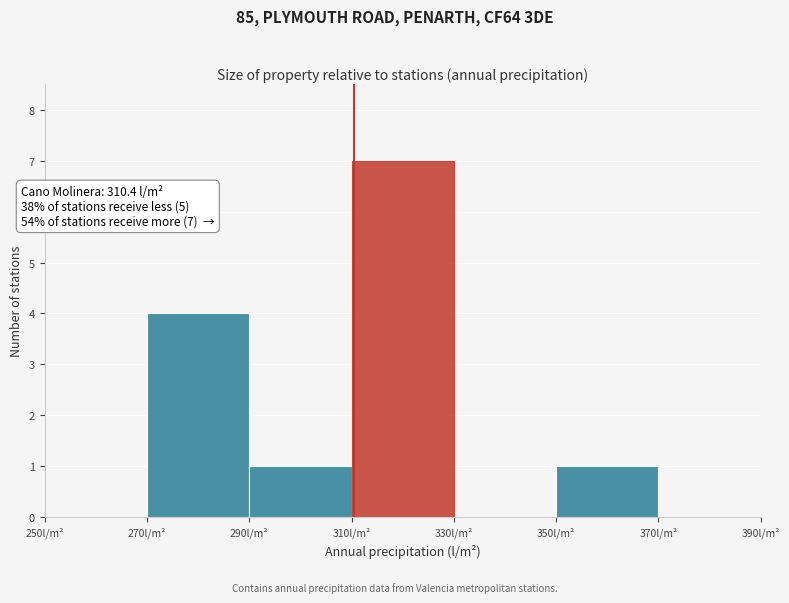

Which range on the x-axis has the tallest bar?

310 to 330